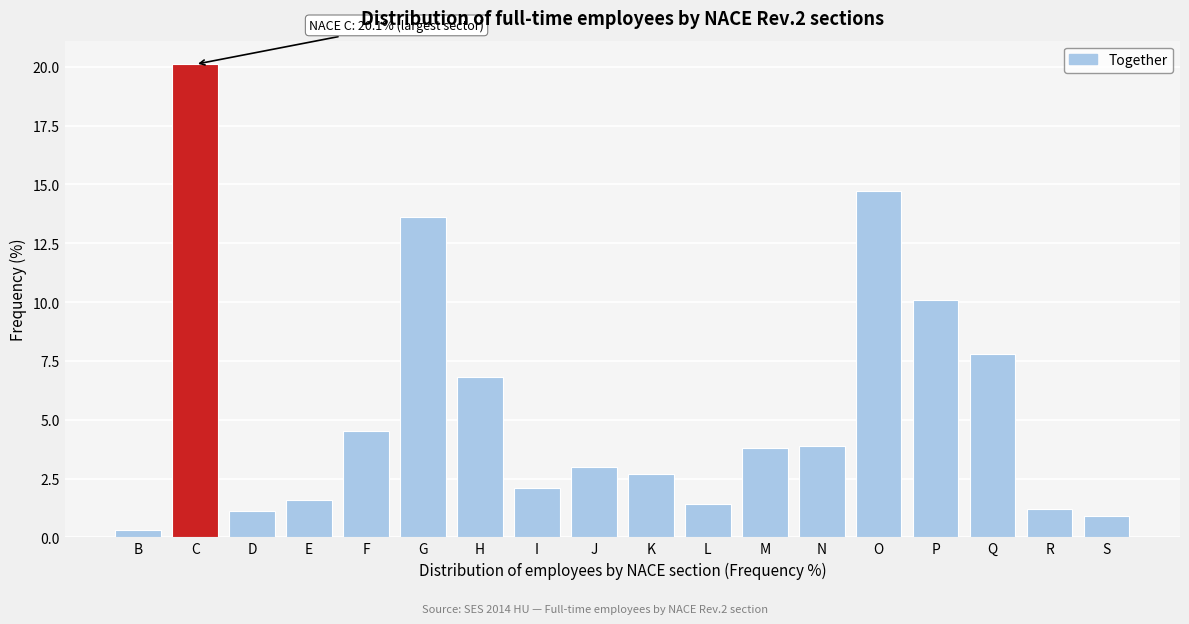

Reading right to left, extract all data points from this chart.

0.9	1.2	7.8	10.1	14.7	3.9	3.8	1.4	2.7	3.0	2.1	6.8	13.6	4.5	1.6	1.1	20.1	0.3